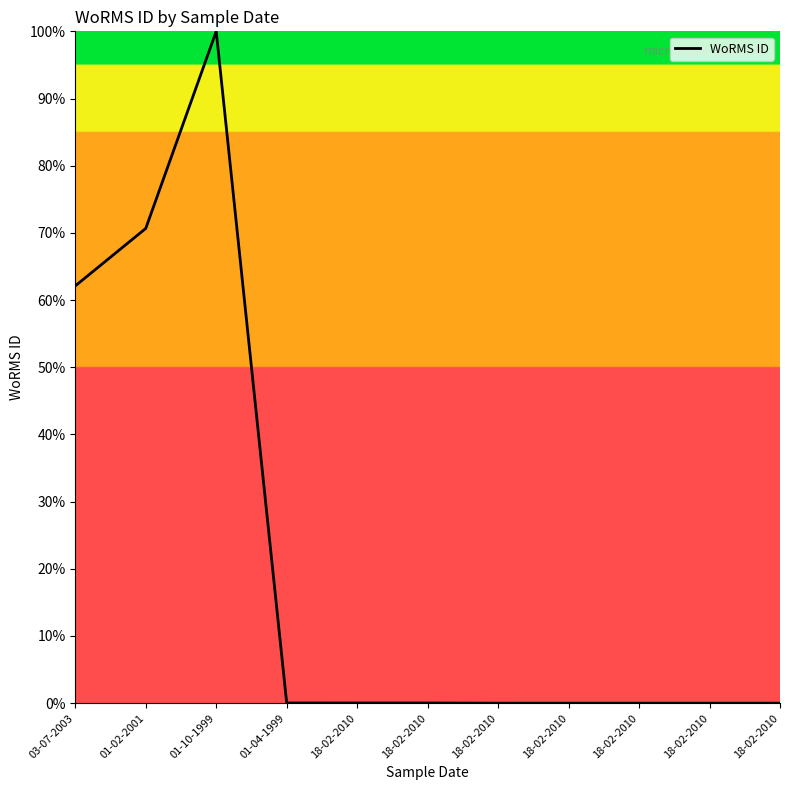

Where is the first local maximum?

01-10-1999